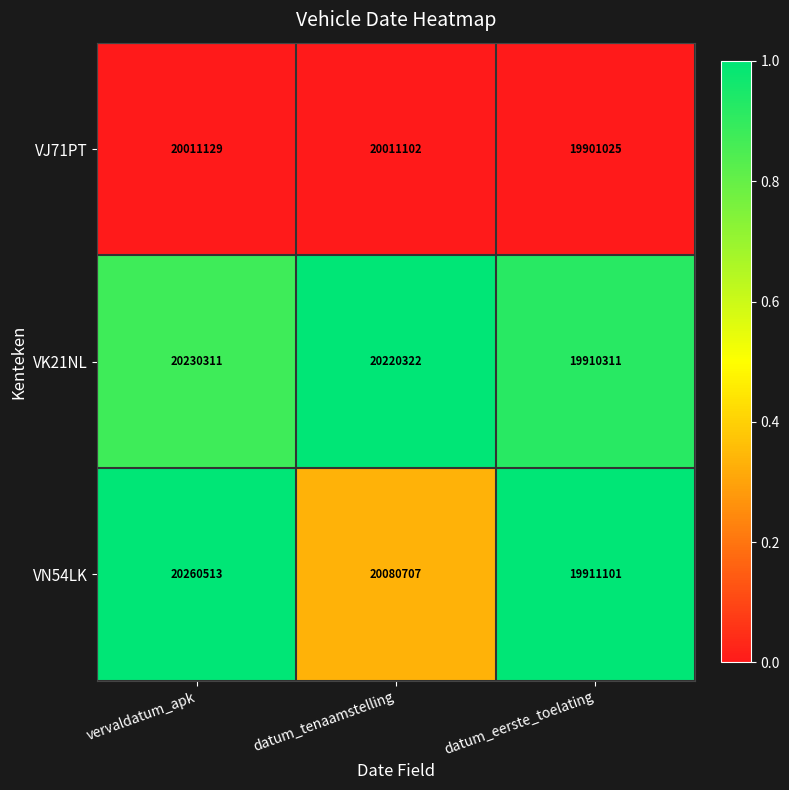

Reading left to right, extract all data points from this chart.

VJ71PT: vervaldatum_apk=20011129	datum_tenaamstelling=20011102	datum_eerste_toelating=19901025
VK21NL: vervaldatum_apk=20230311	datum_tenaamstelling=20220322	datum_eerste_toelating=19910311
VN54LK: vervaldatum_apk=20260513	datum_tenaamstelling=20080707	datum_eerste_toelating=19911101